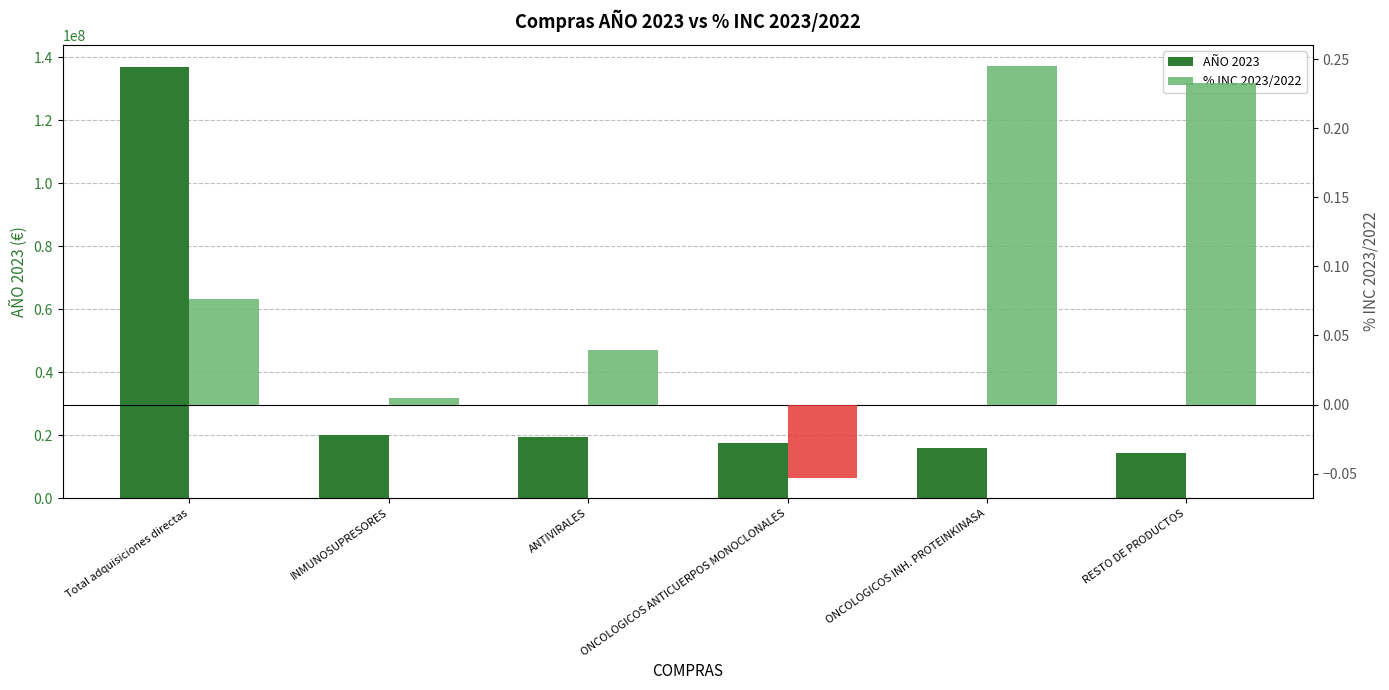

Between ONCOLOGICOS ANTICUERPOS MONOCLONALES and ONCOLOGICOS INH. PROTEINKINASA, which series saw the biggest shift?

AÑO 2023